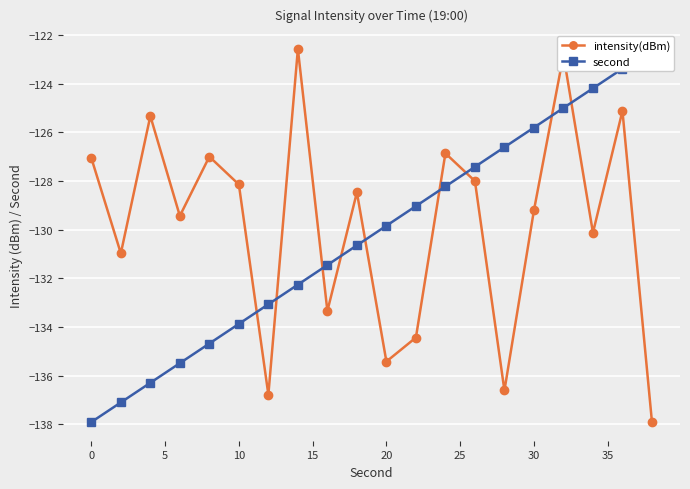

Which series has the largest total across all categories?

intensity(dBm)